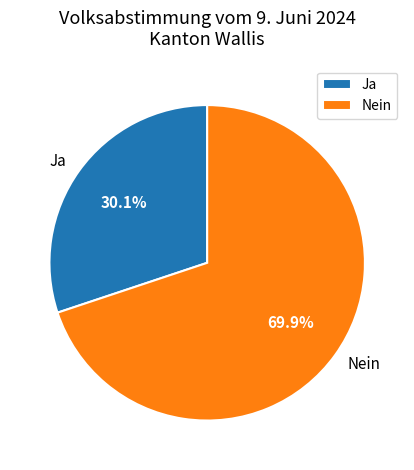

Which has a higher value, Nein or Ja?

Nein